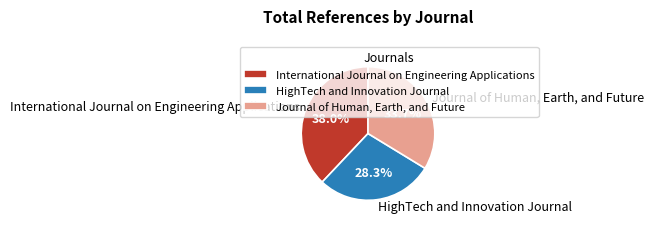

How much of the chart is everything except Journal of Human, Earth, and Future?

66.3%